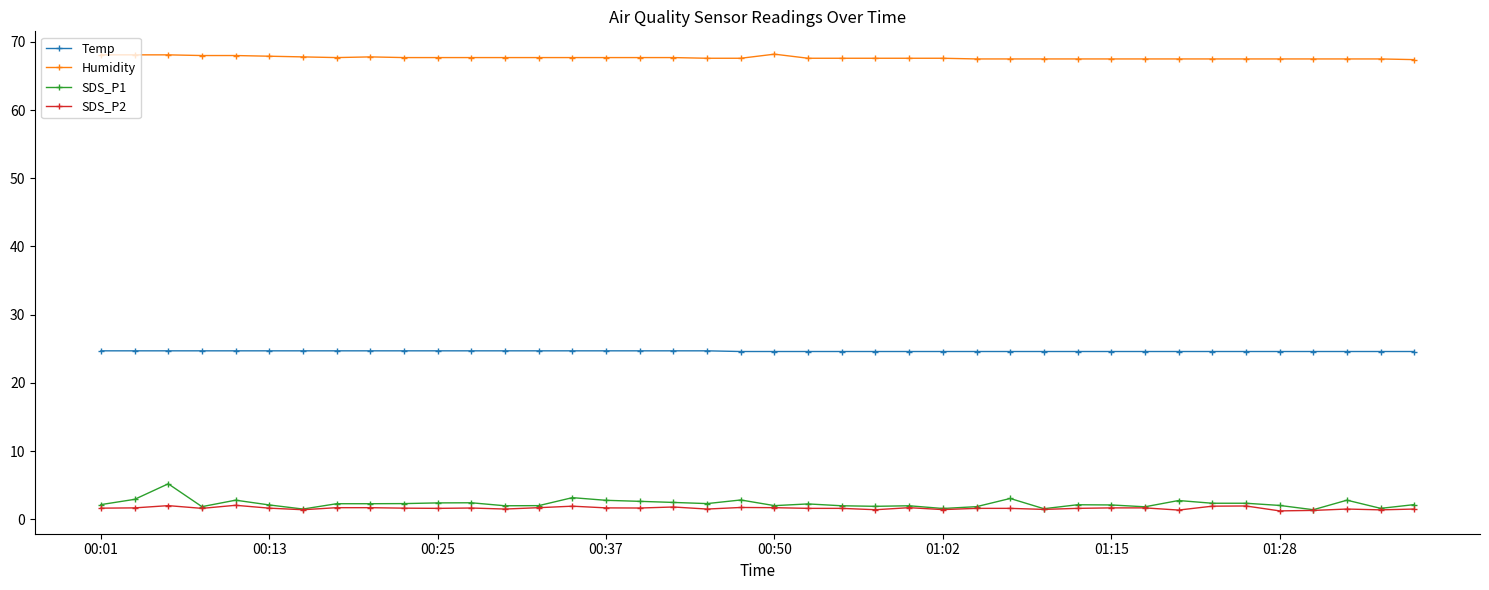

Which series has the widest spread of values?

SDS_P1